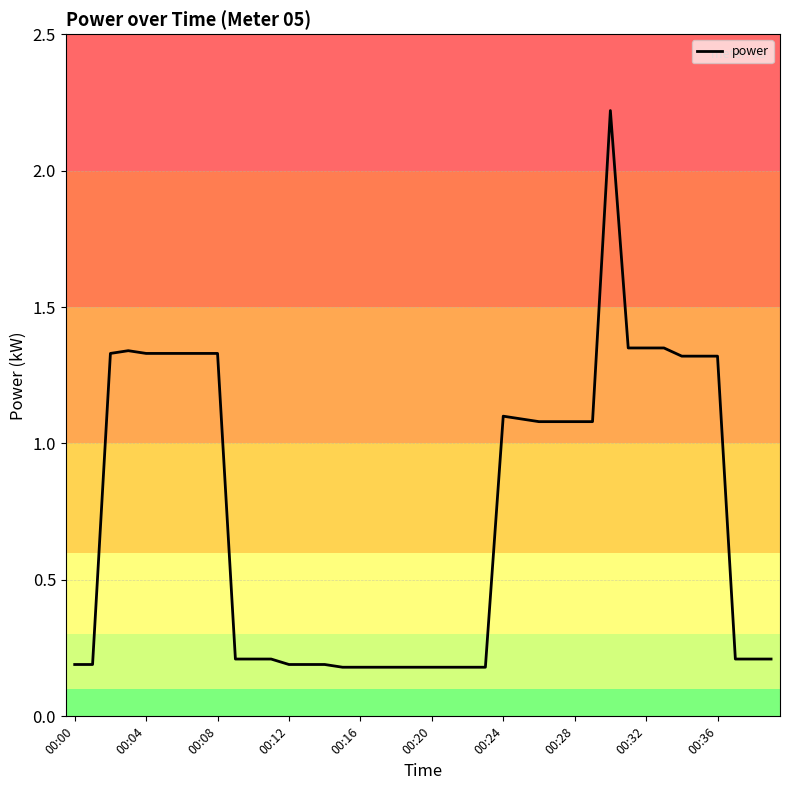

True or false: the data has more than 1 interior local peaks.

True